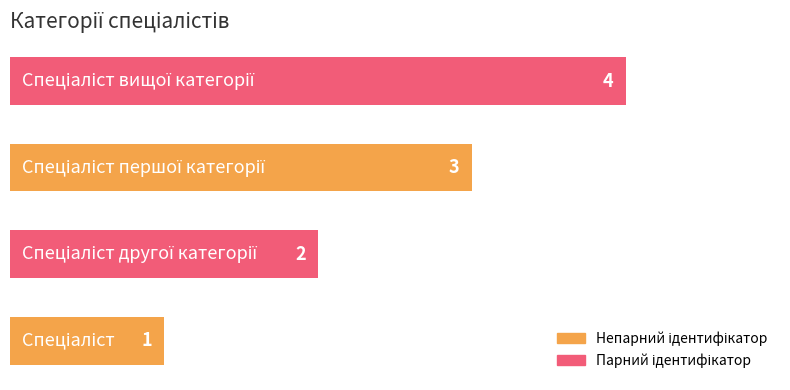

Are the bars horizontal?

Yes